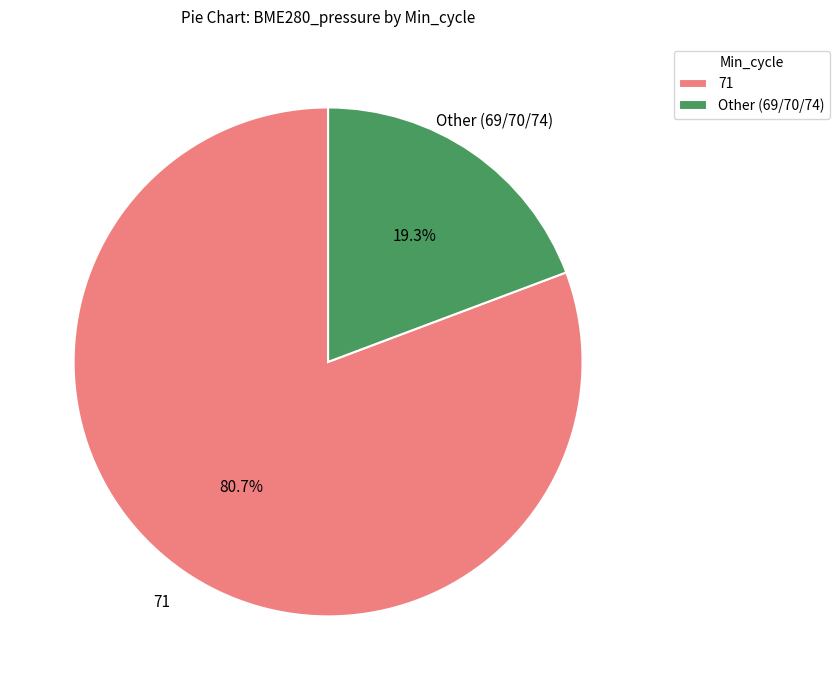

Which slice is the largest?

71